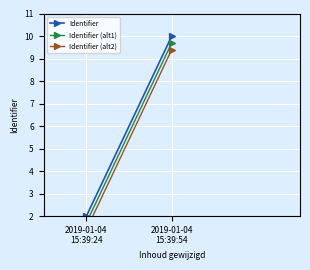

What is the difference between the maximum and minimum values in the Identifier (alt1) series?

8.0